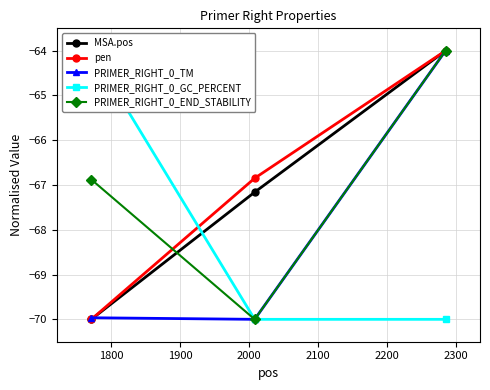

What is the value of the MSA.pos point at the 2nd from the left?

-67.2